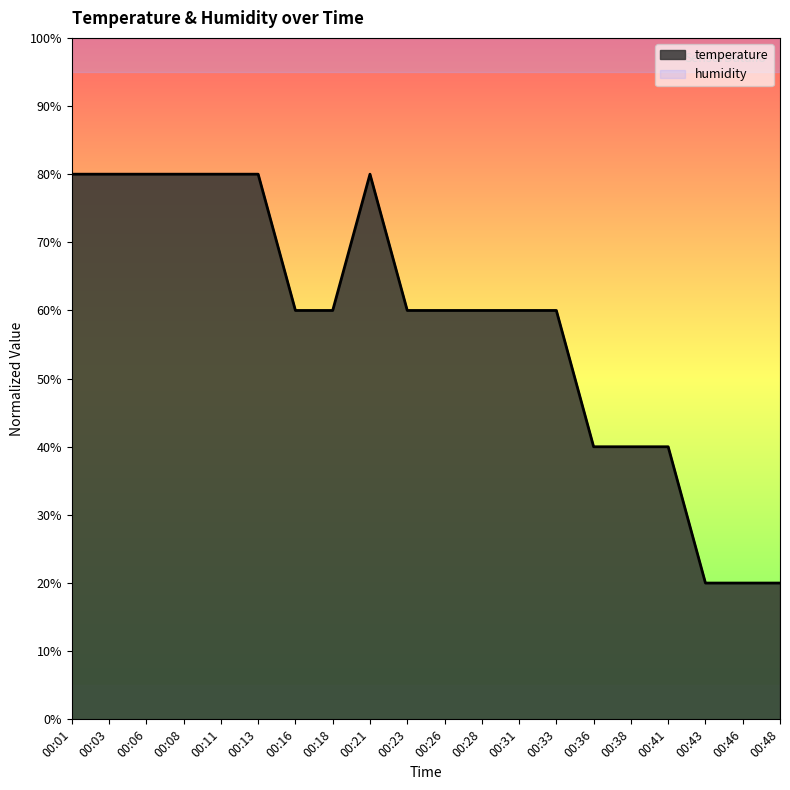

What is the average value?

58.0